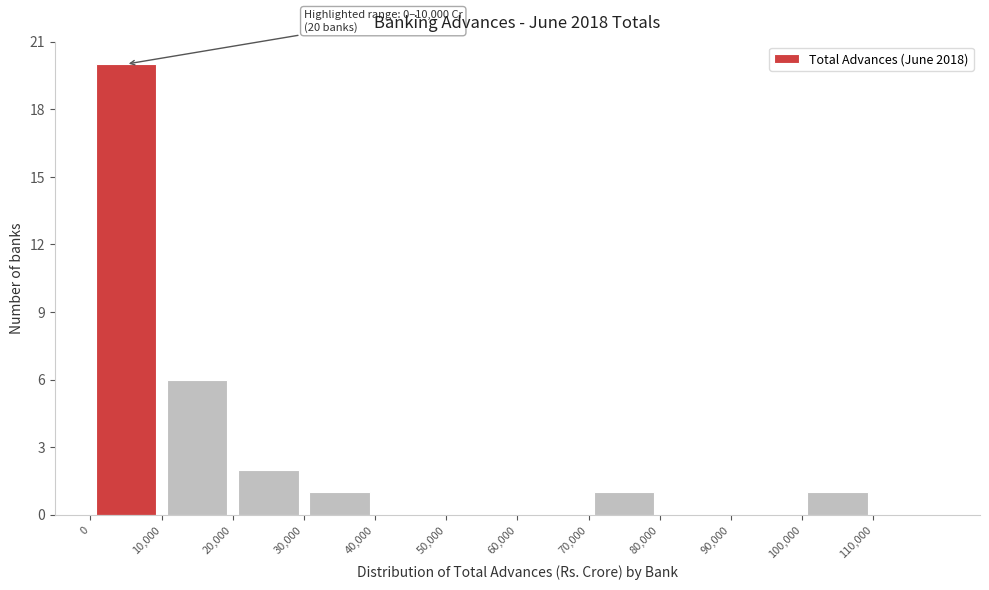

Which range on the x-axis has the tallest bar?

0 to 10000